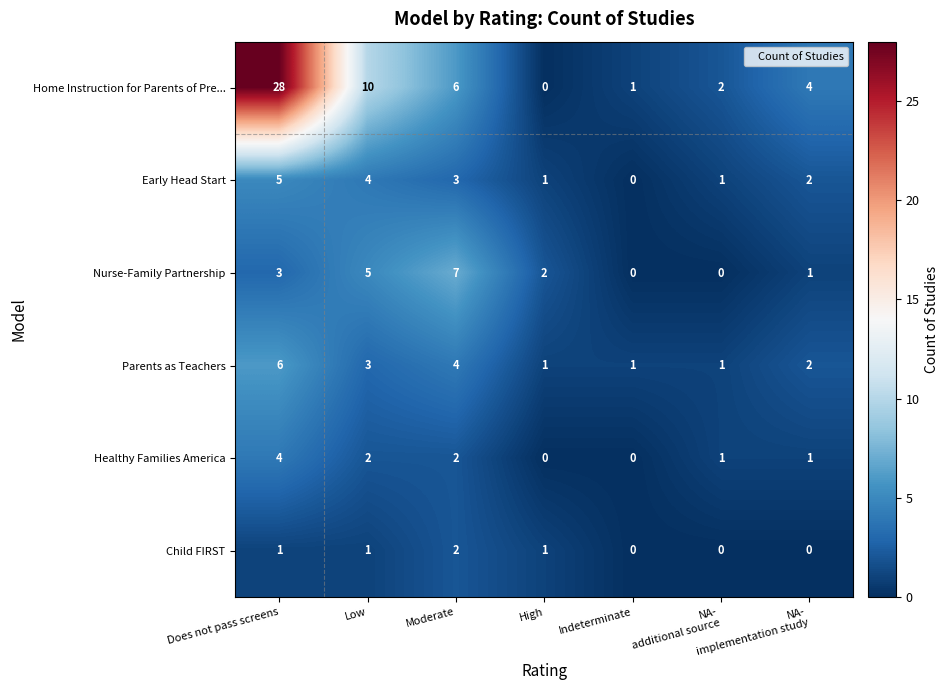

Rank the series by their maximum value, from lowest to highest.

Child FIRST, Healthy Families America, Early Head Start, Parents as Teachers, Nurse-Family Partnership, Home Instruction for Parents of Pre...